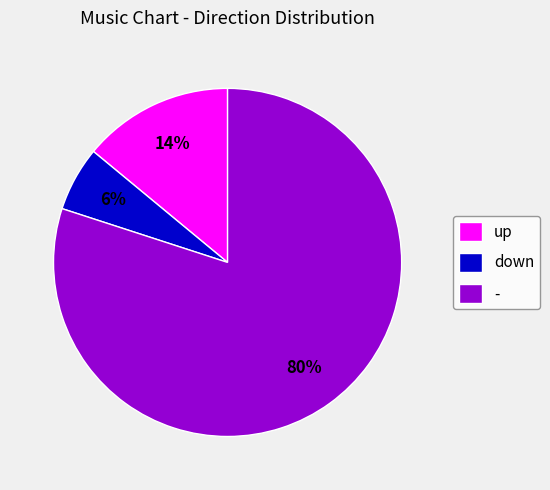

True or false: up accounts for 14% of the total.

True